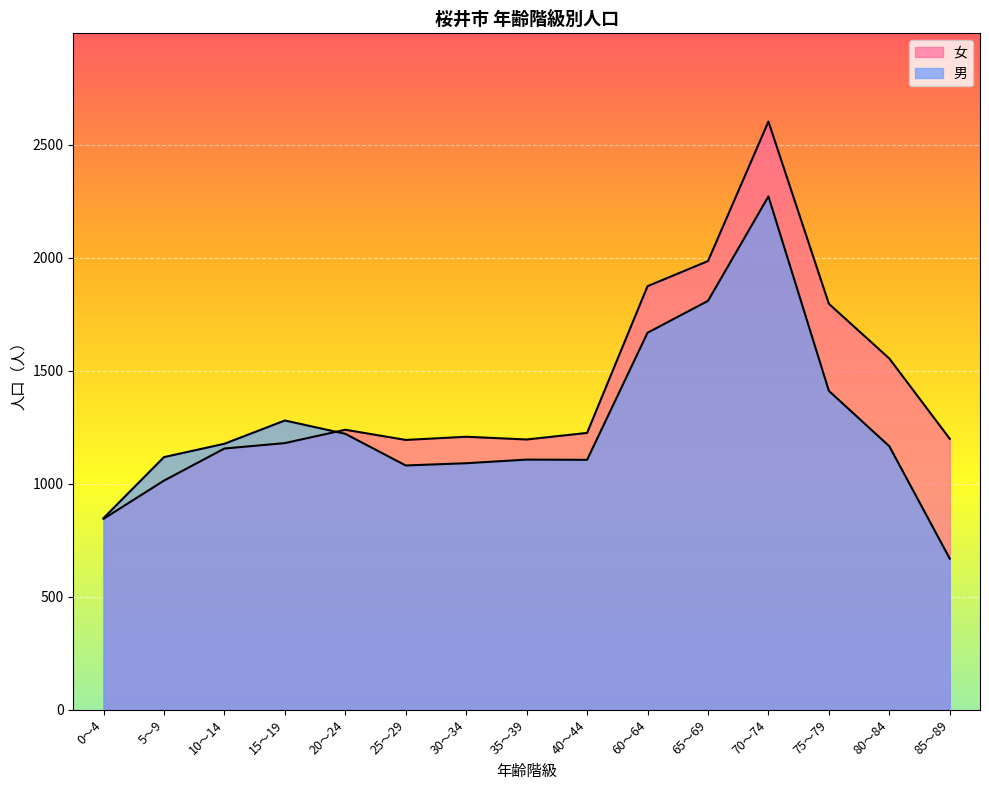

After their last crossing, which series has the higher values: 女 or 男?

女